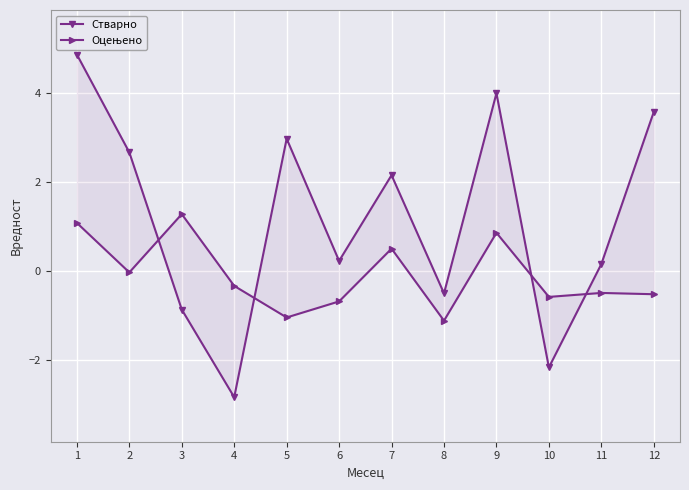

Which series changed the most between 2 and 11?

Стварно